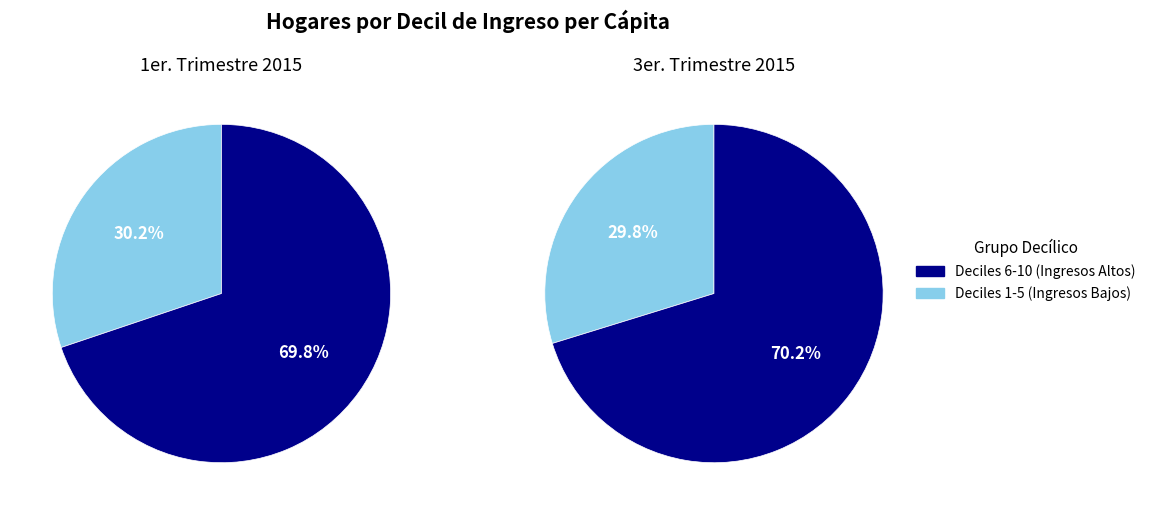

Does 7 represent more than half of the total?

No